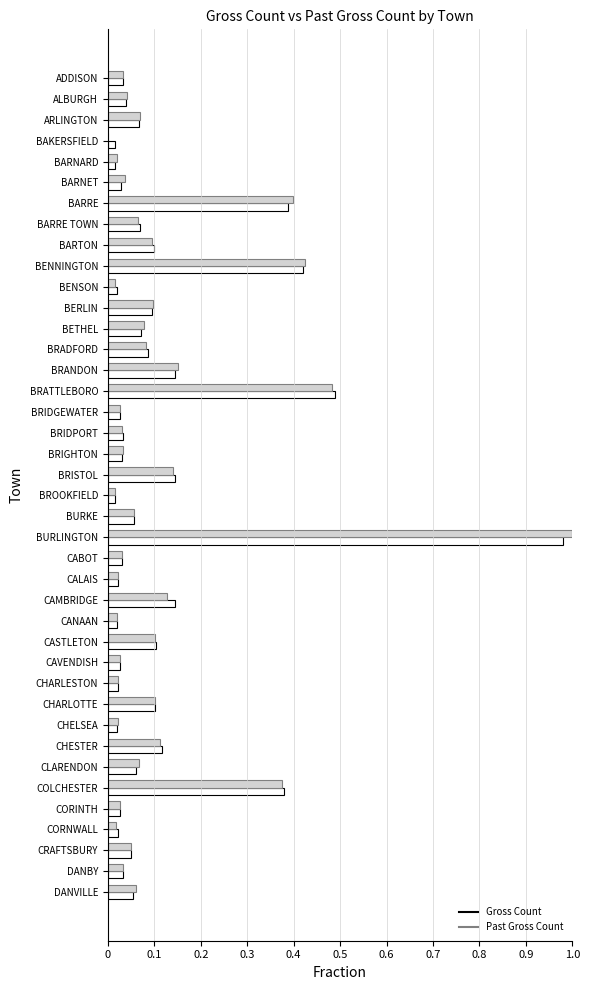

Which category has the highest value in the Gross Count series?

BURLINGTON